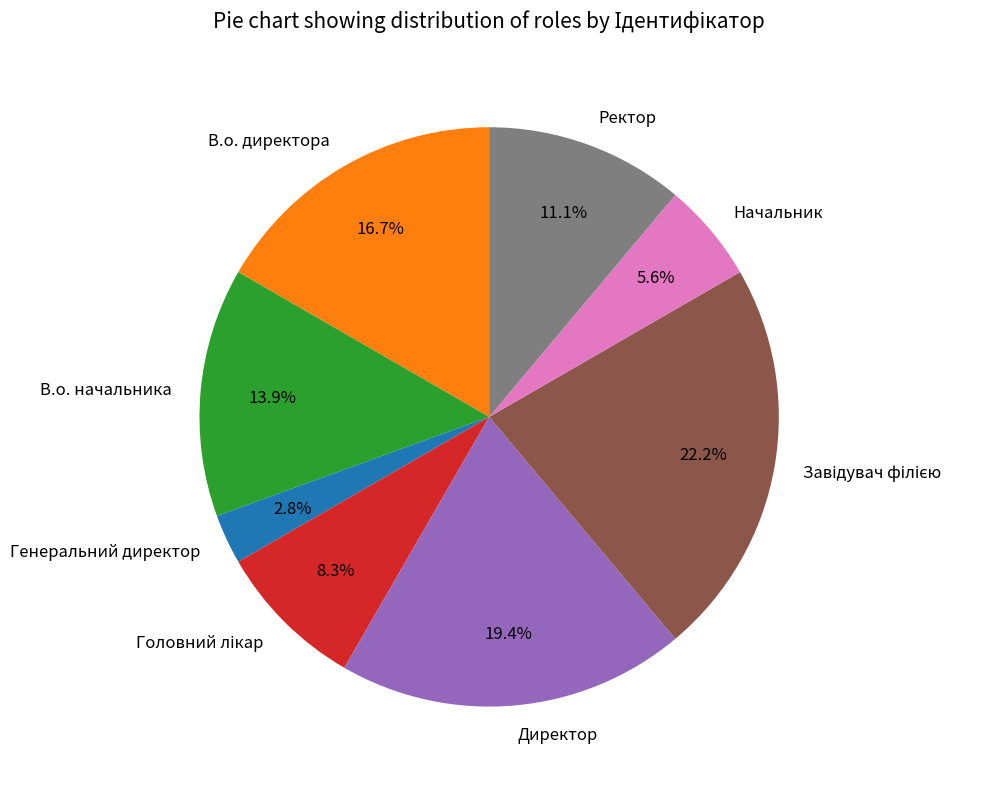

Which has a higher value, Начальник or В.о. начальника?

В.о. начальника